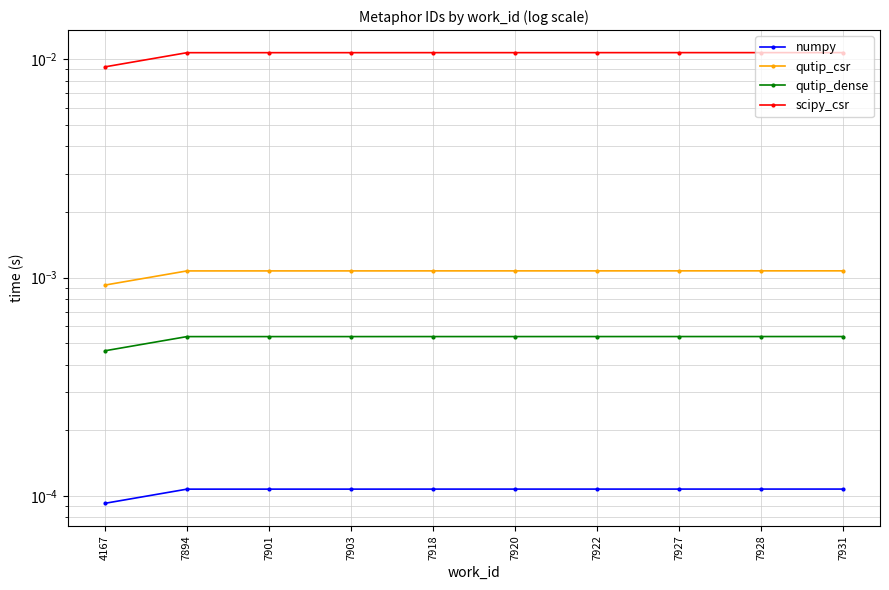

Is it true that qutip_csr equals 0.0 at 7901?

False